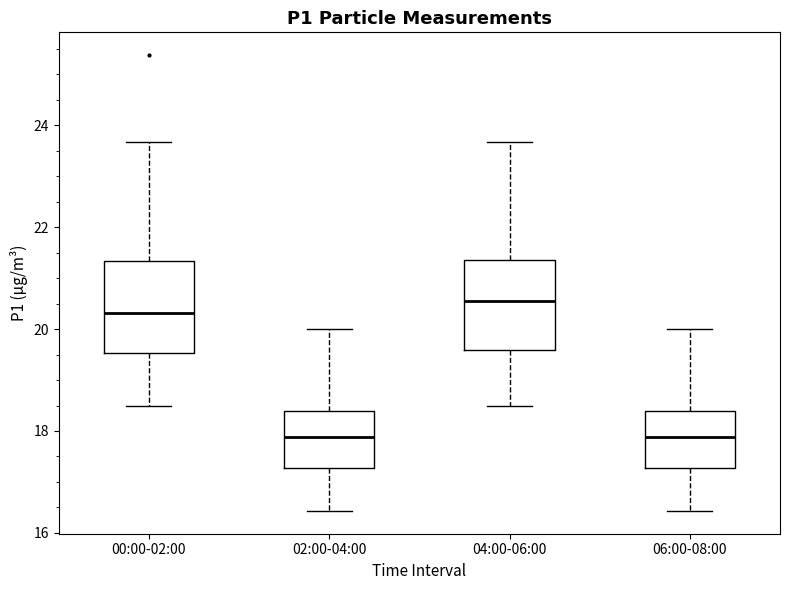

Reading left to right, transcribe this box plot: for each box, give where its median line is, the range the box spans, and where its two whiskers end, as read against the y-axis. The values are not printed on the chart, so give them approximately, as read against the axis.

00:00-02:00: median 20.4, box 19.6 to 21.4, whiskers 18.6 to 23.6
02:00-04:00: median 17.8, box 17.2 to 18.4, whiskers 16.4 to 20.0
04:00-06:00: median 20.6, box 19.6 to 21.4, whiskers 18.6 to 23.6
06:00-08:00: median 17.8, box 17.2 to 18.4, whiskers 16.4 to 20.0